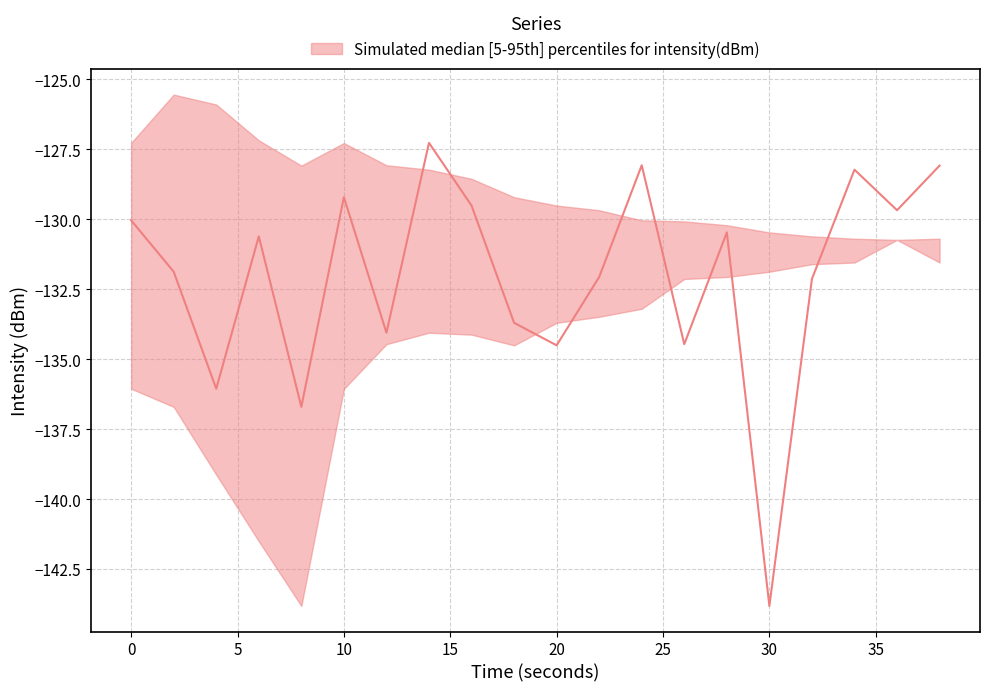

How many lines are shown in the chart?

3